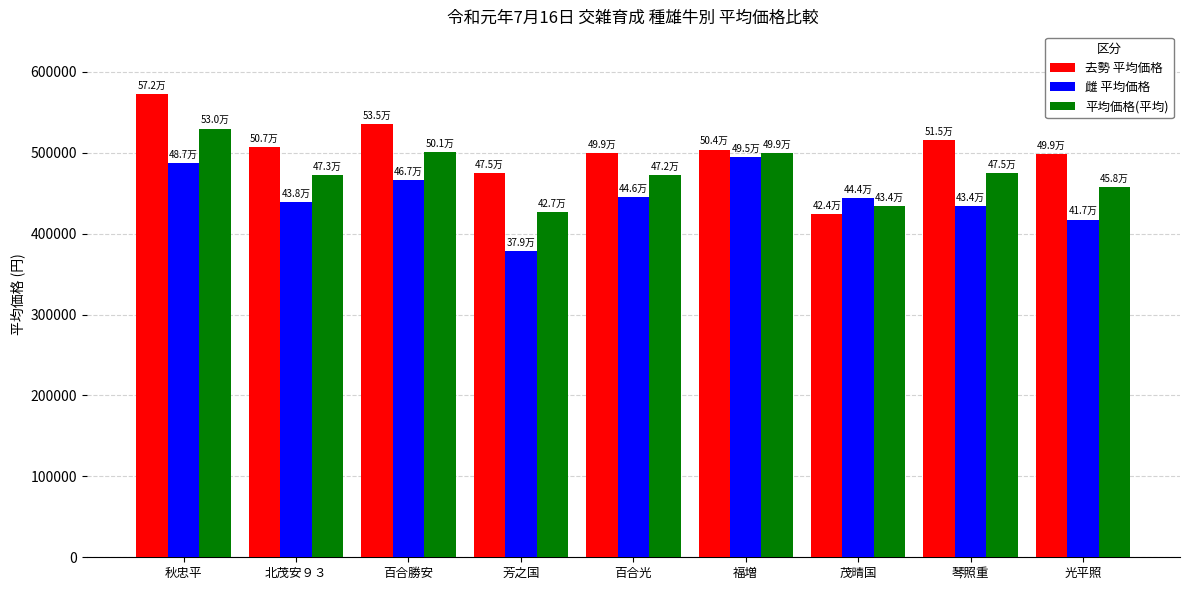

Does the chart contain stacked bars?

No